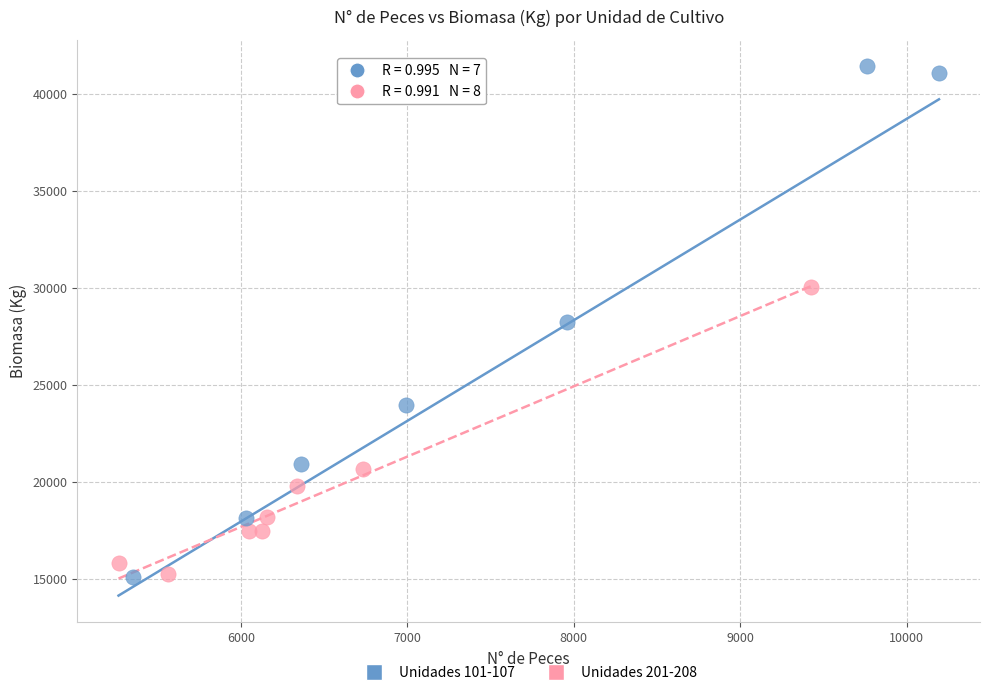

Which series reaches the maximum Y coordinate?

Unidades 101-107